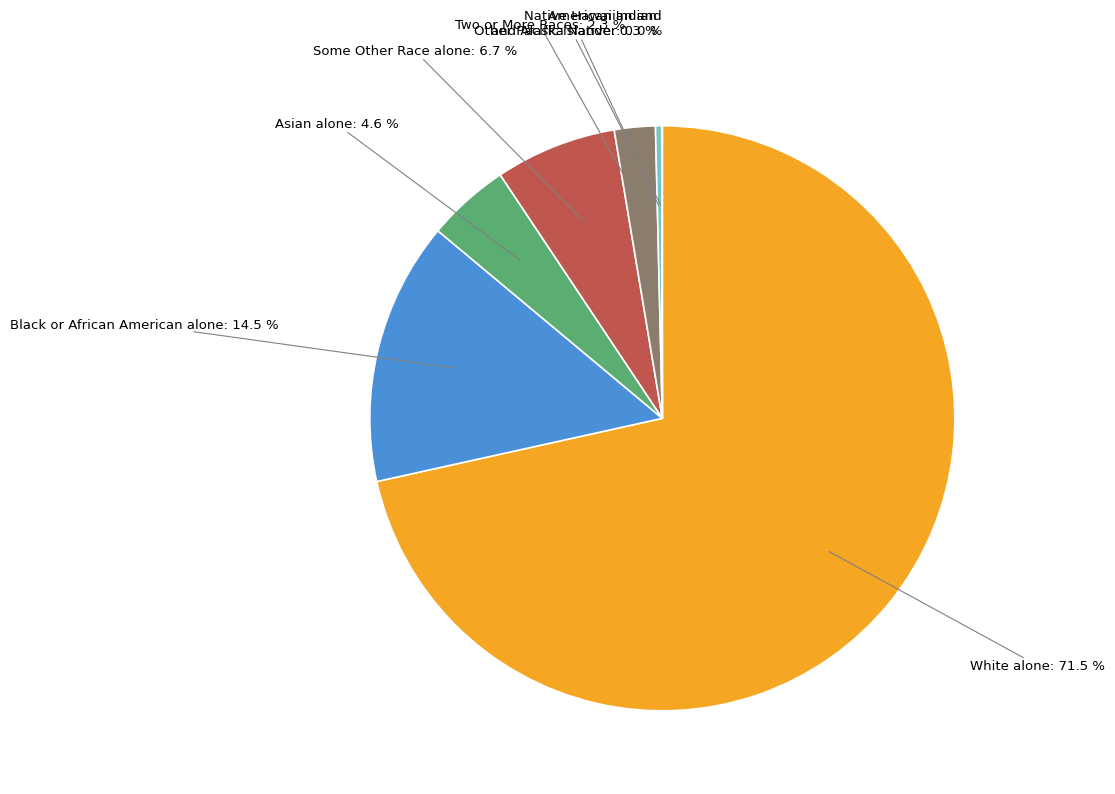

Between Two or More Races and Asian alone, which is larger?

Asian alone